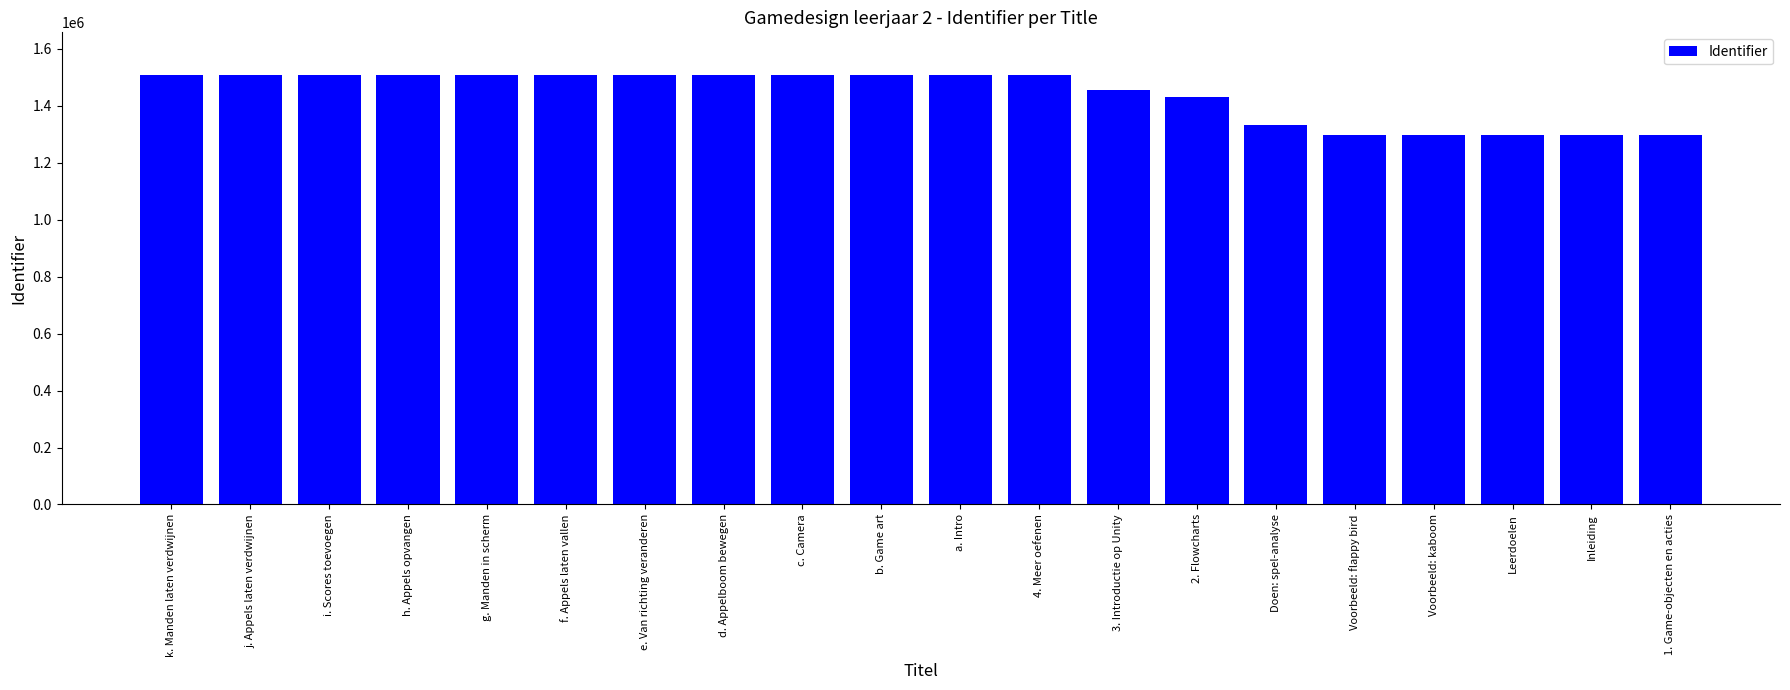

How many data points are less than 1506826?

10